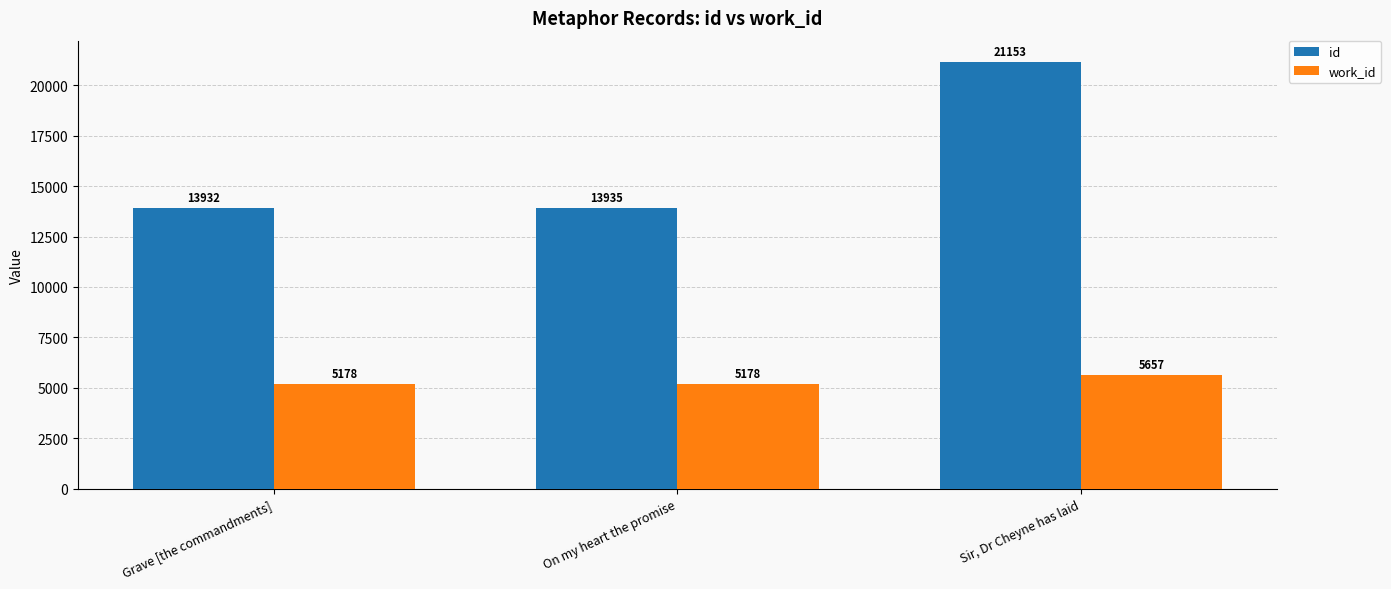

Which series has the largest total across all categories?

id